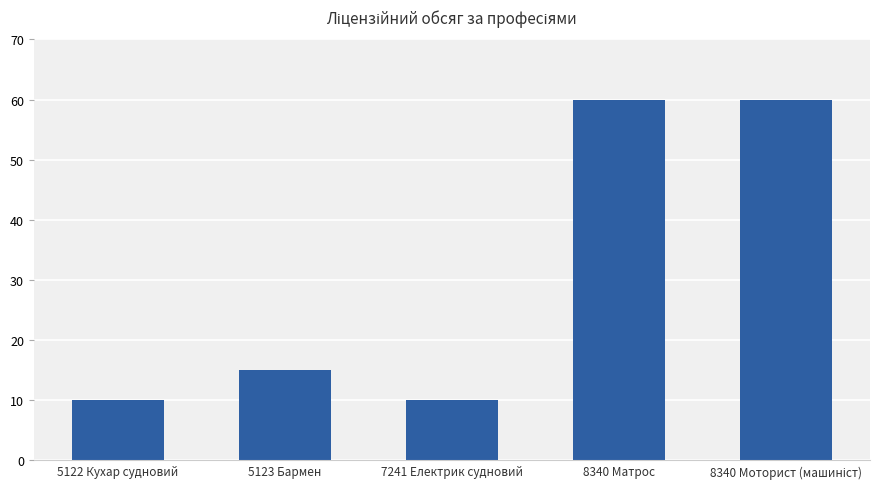

What is the minimum value shown in the chart?

10